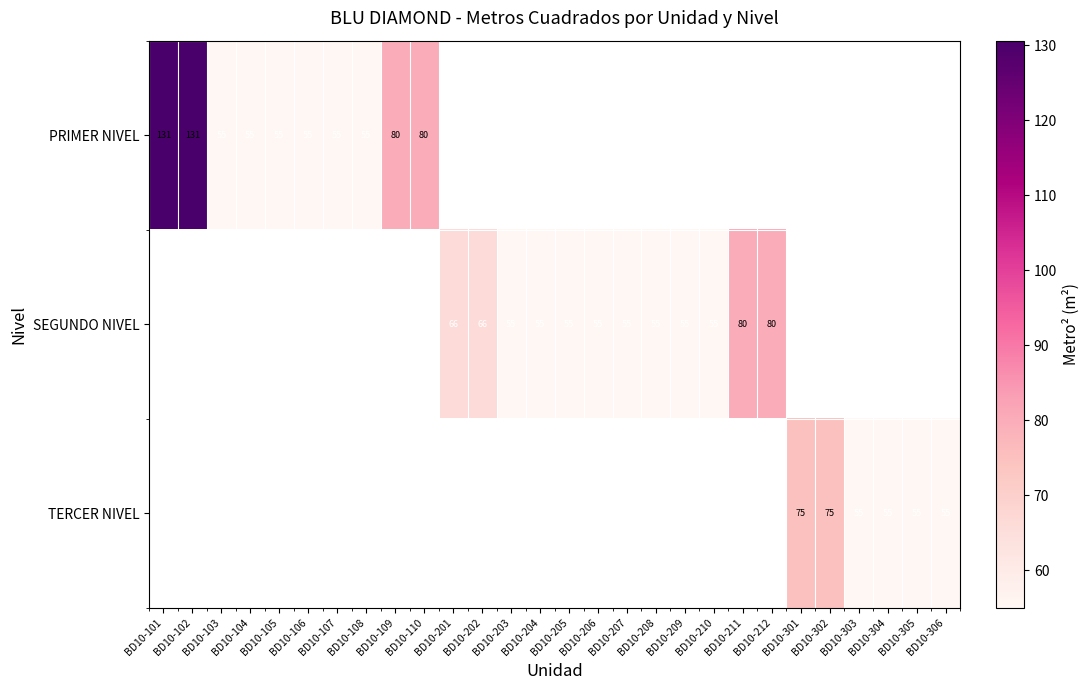

At how many categories does at least one series exceed 115?

2